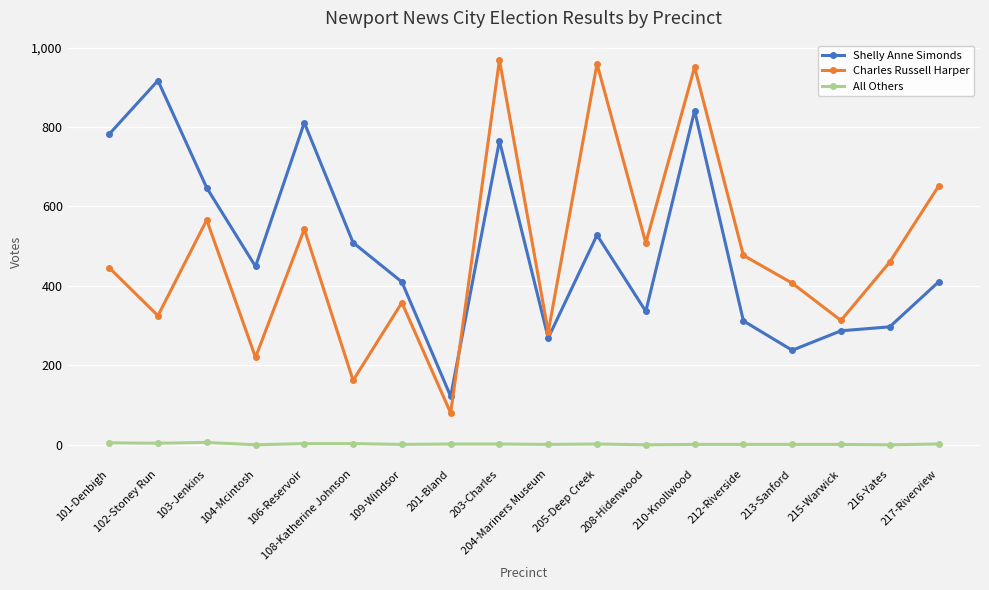

What position from the left is 109-Windsor?

7